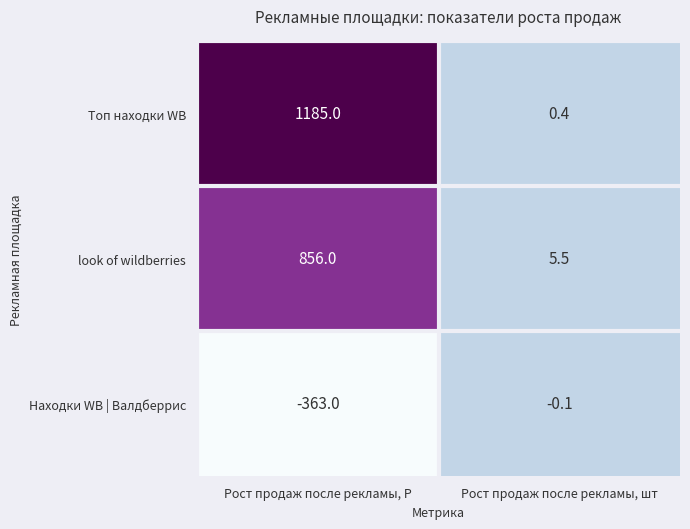

What is the spread (max minus min) of values at Рост продаж после рекламы, шт?

5.6